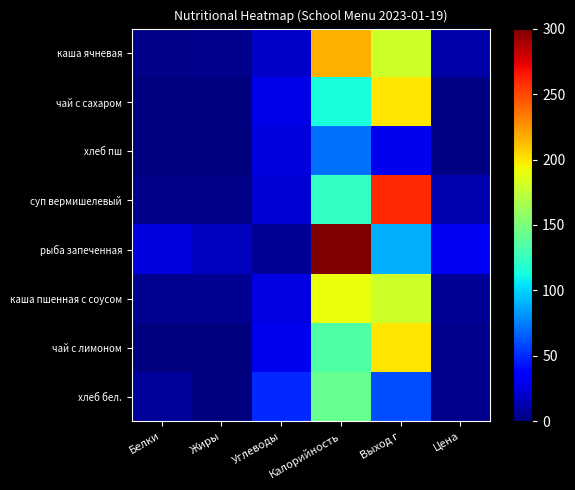

Reading left to right, extract all data points from this chart.

каша ячневая: Белки=3.0	Жиры=4.0	Углеводы=19.0	Калорийность=216.0	Выход г=180.0	Цена=11.6
чай с сахаром: Белки=0.0	Жиры=0.0	Углеводы=28.0	Калорийность=114.0	Выход г=200.0	Цена=2.1
хлеб пш: Белки=0.0	Жиры=0.0	Углеводы=25.0	Калорийность=71.0	Выход г=30.0	Цена=2.0
суп вермишелевый: Белки=3.0	Жиры=3.0	Углеводы=23.0	Калорийность=124.0	Выход г=260.0	Цена=12.9
рыба запеченная: Белки=25.0	Жиры=17.0	Углеводы=6.0	Калорийность=300.0	Выход г=90.0	Цена=31.4
каша пшенная с соусом: Белки=5.0	Жиры=5.0	Углеводы=26.0	Калорийность=191.0	Выход г=180.0	Цена=6.5
чай с лимоном: Белки=0.0	Жиры=0.0	Углеводы=30.0	Калорийность=134.0	Выход г=200.0	Цена=3.9
хлеб бел.: Белки=8.0	Жиры=0.0	Углеводы=50.0	Калорийность=142.0	Выход г=60.0	Цена=4.1